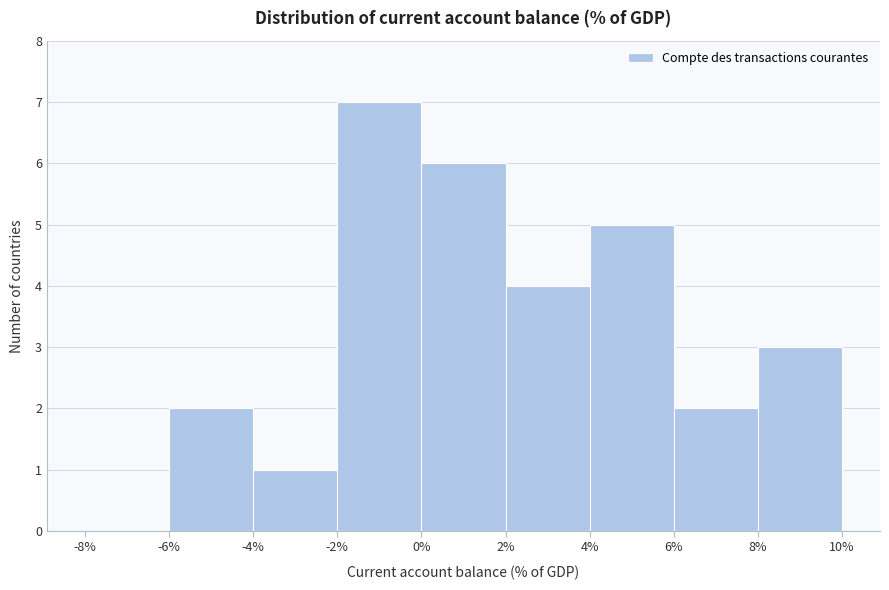

Which range on the x-axis has the tallest bar?

-2% to 0%